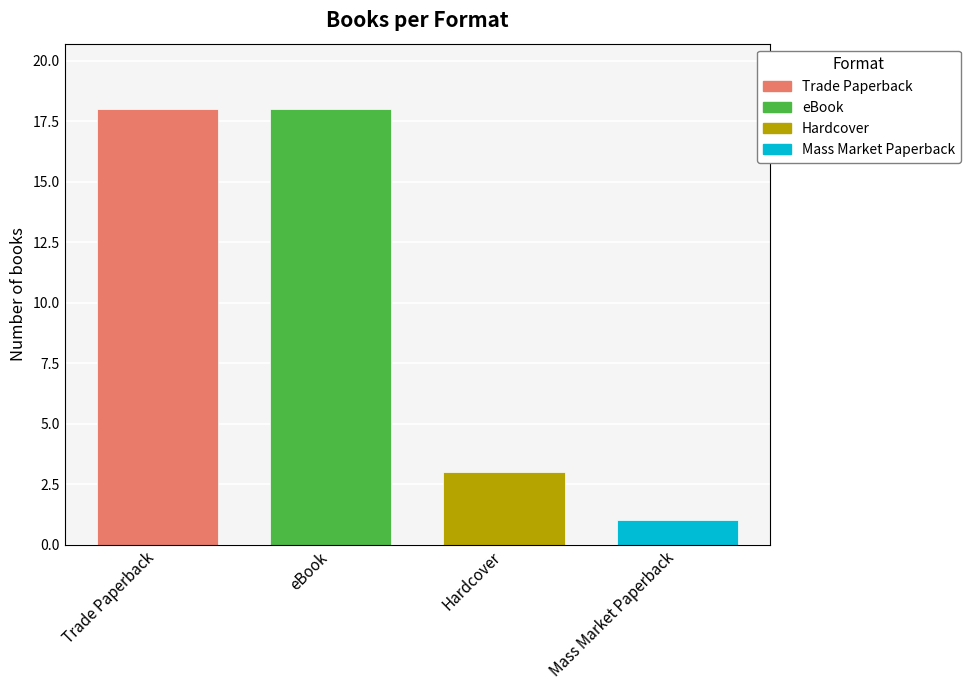

Which series has the widest spread of values?

Trade Paperback